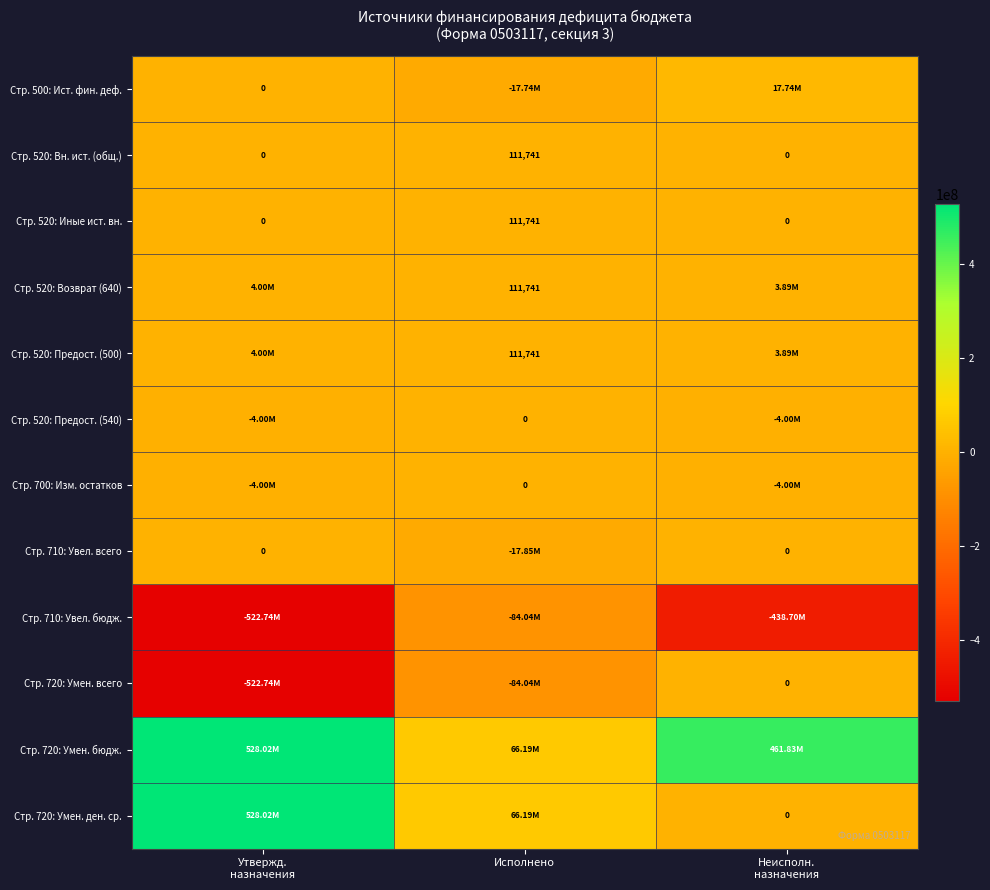

Which series has the largest total across all categories?

Стр. 720: Умен. бюдж.